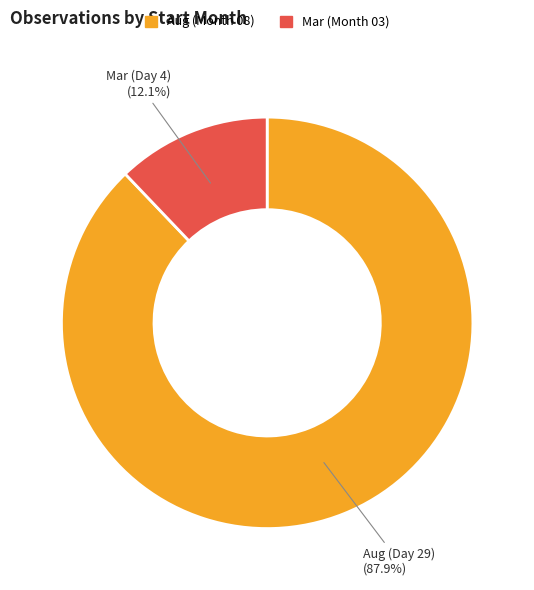

How many slices are in this pie chart?

2